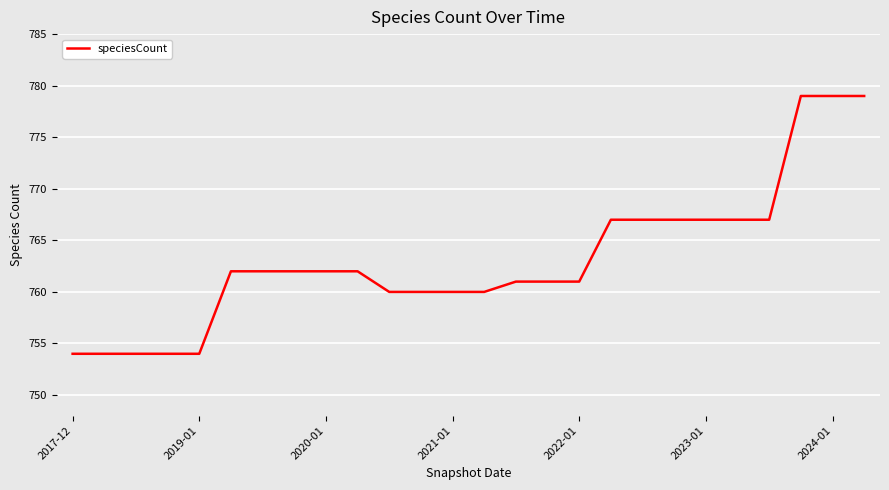

How many distinct data groups are displayed?

1